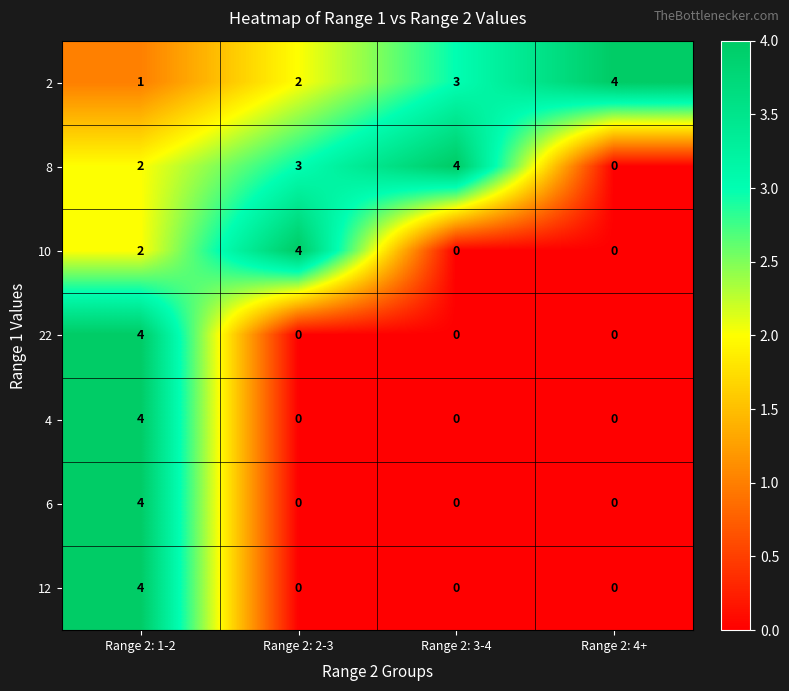

What is the sum of the 4 values at Range 2: 1-2 and Range 2: 4+?

4